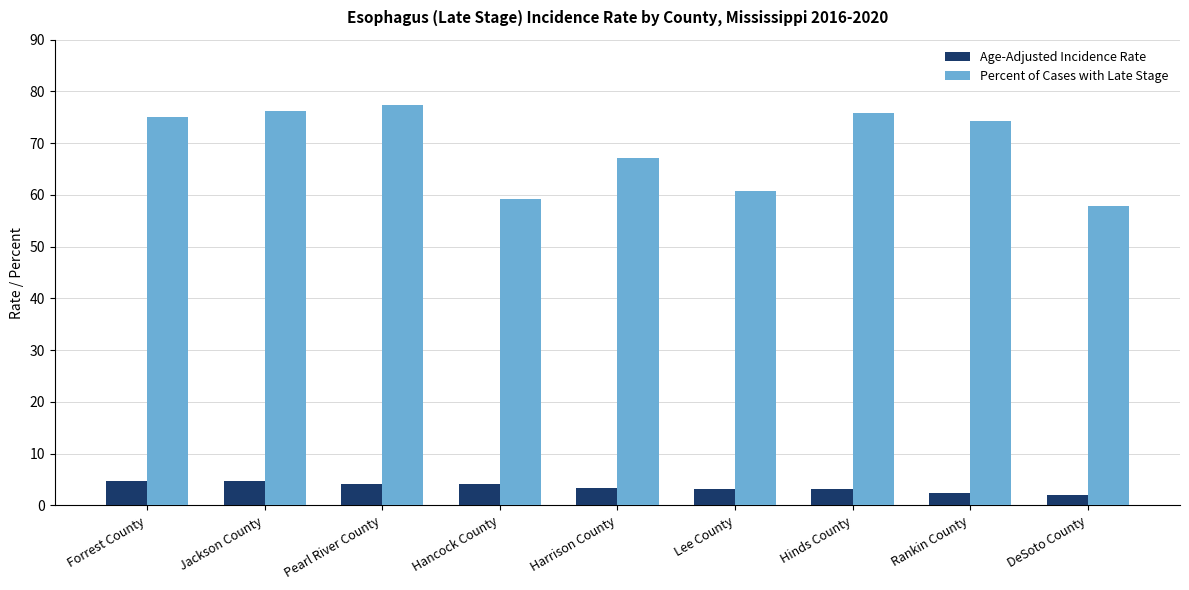

Is the value of Age-Adjusted Incidence Rate at Hinds County greater than the value of Percent of Cases with Late Stage at Pearl River County?

No